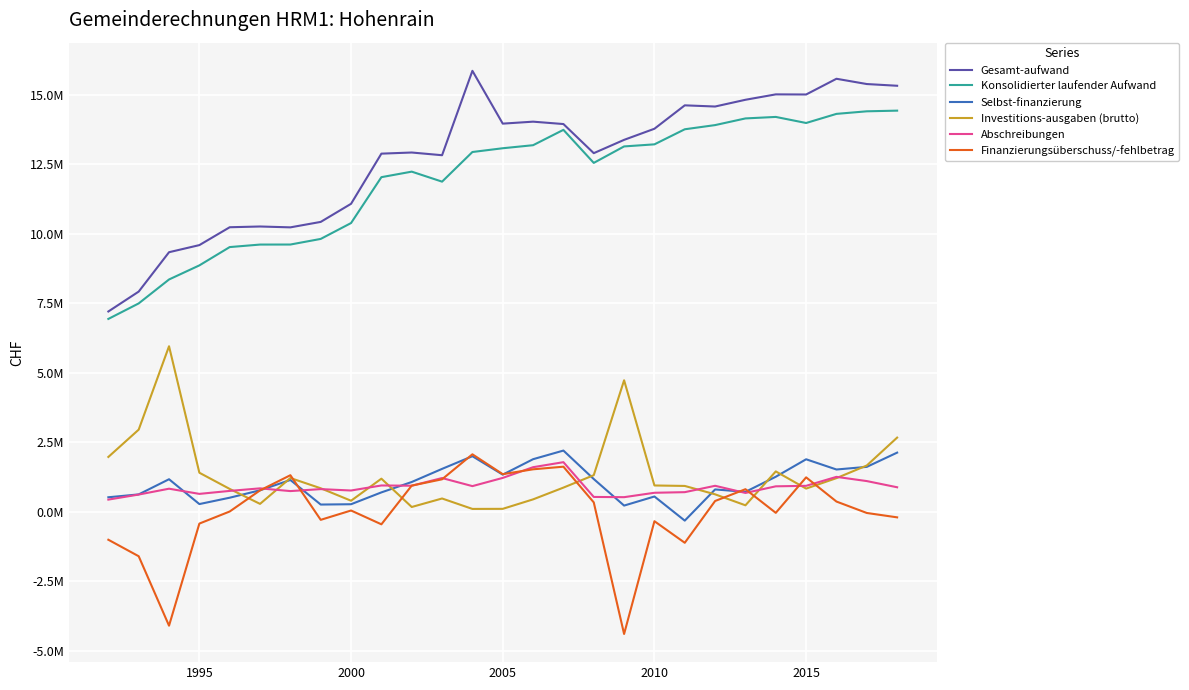

What are all the series names shown in the legend?

Gesamt-aufwand, Konsolidierter laufender Aufwand, Selbst-finanzierung, Investitions-ausgaben (brutto), Abschreibungen, Finanzierungsüberschuss/-fehlbetrag